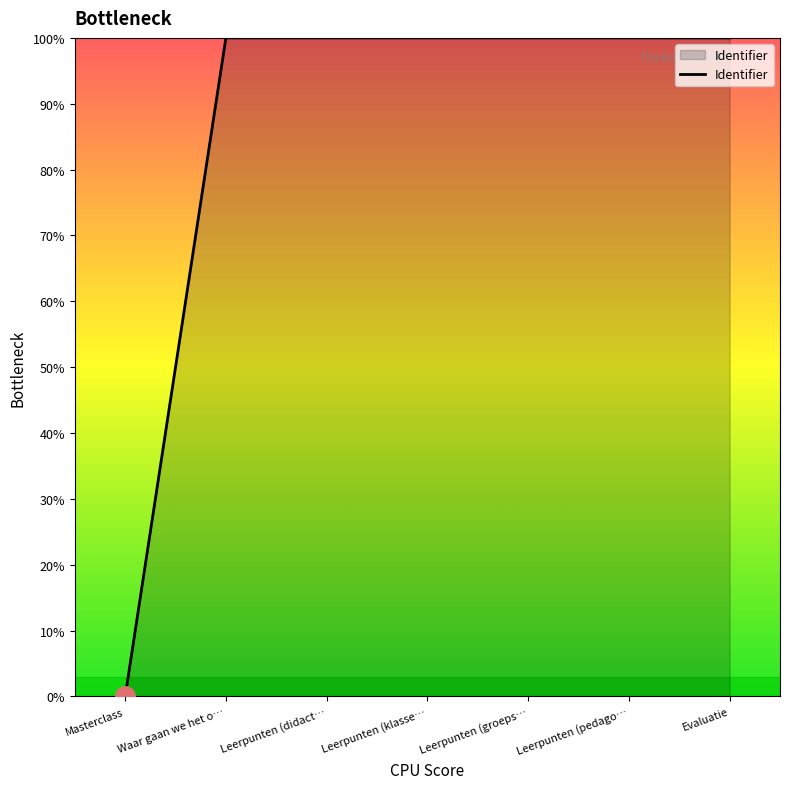

Reading left to right, extract all data points from this chart.

Masterclass=0.0	Waar gaan we het o…=100.0	Leerpunten (didact…=100.0	Leerpunten (klasse…=100.0	Leerpunten (groeps…=100.0	Leerpunten (pedago…=100.0	Evaluatie=100.0